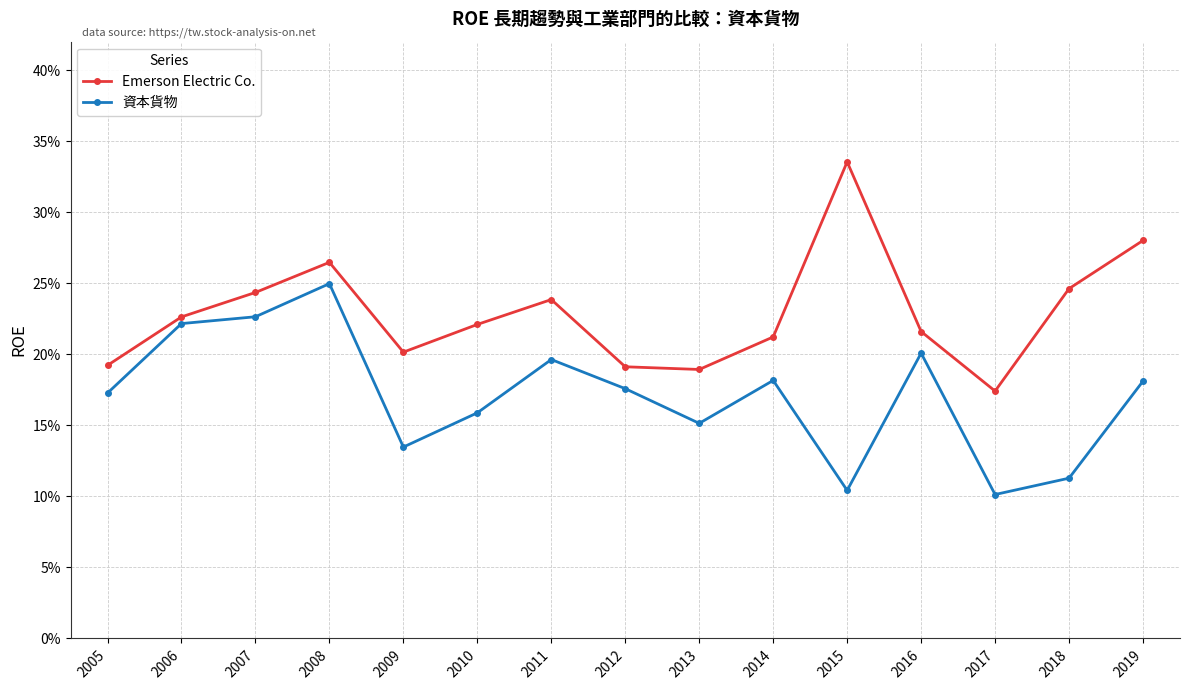

What is the lowest value of the Emerson Electric Co. series?

0.2